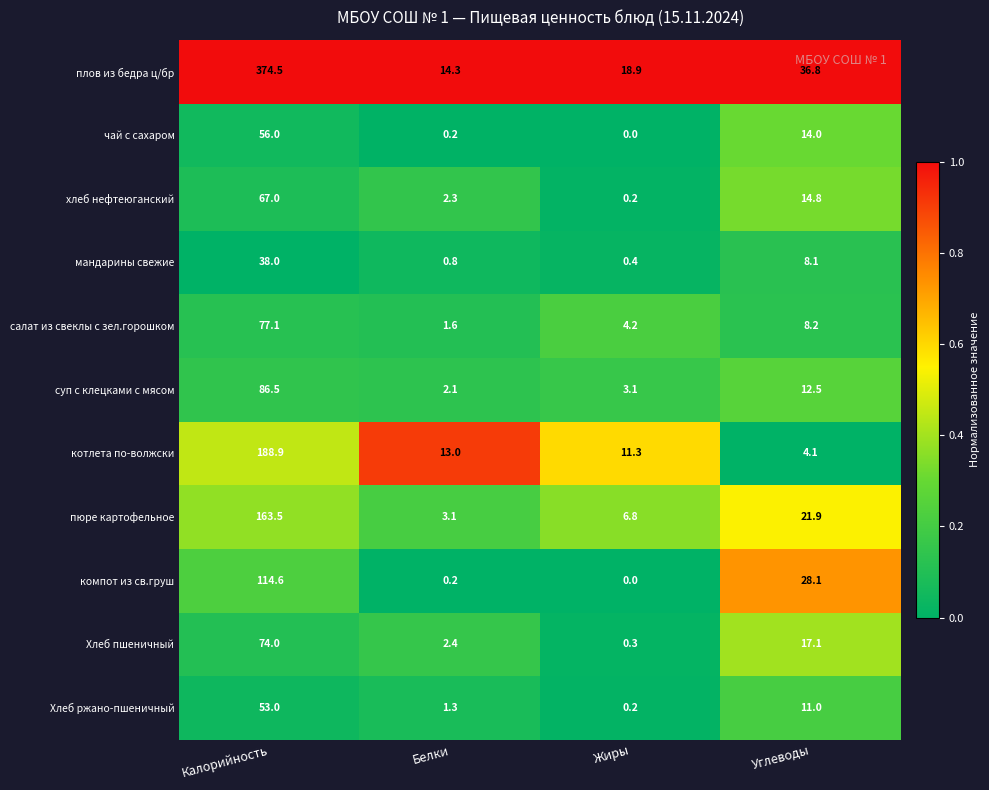

What is the difference between the хлеб нефтеюганский values at Калорийность and Углеводы?

52.2